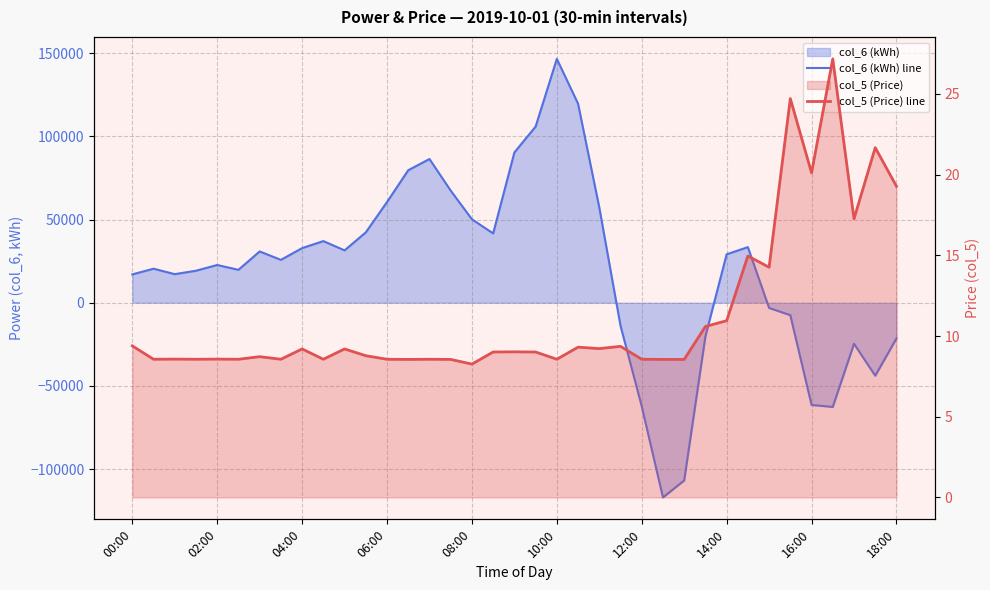

True or false: col_6 (kWh) line has more than 2 interior local peaks.

True